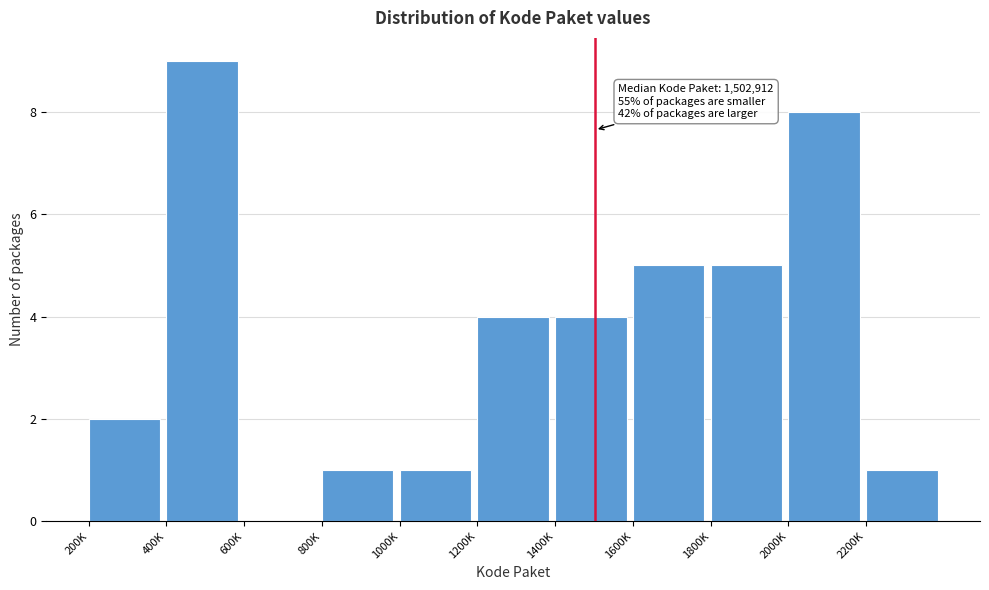

Reading left to right, extract all data points from this chart.

200K=2	400K=9	600K=0	800K=1	1000K=1	1200K=4	1400K=4	1600K=5	1800K=5	2000K=8	2200K=1